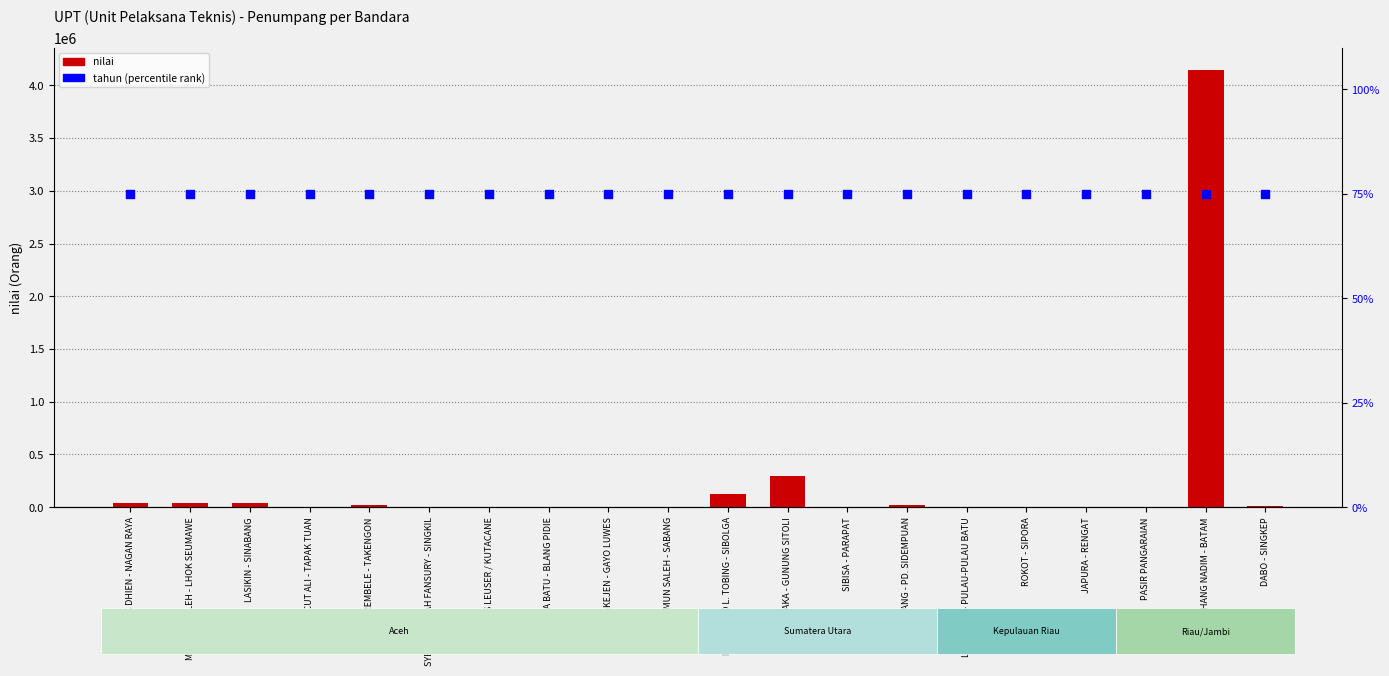

Which series reaches the maximum Y coordinate?

nilai